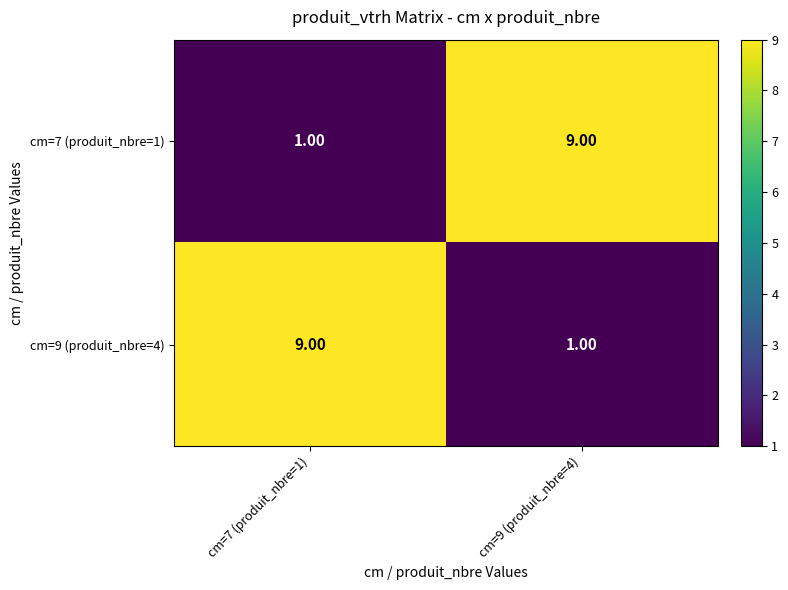

What is the total value across all series at cm=9 (produit_nbre=4)?

10